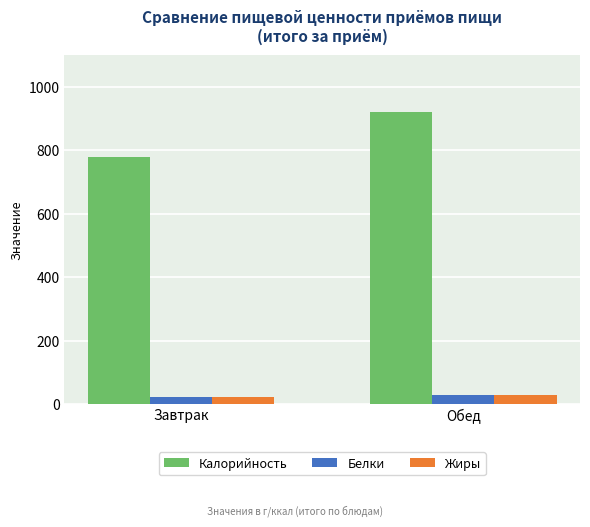

What is the sum of all Калорийность values?

1699.7